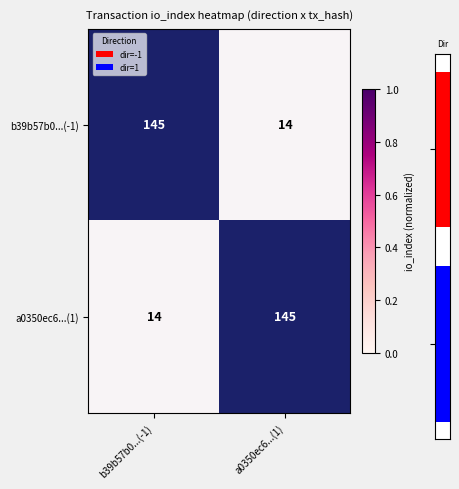

Which series has the largest total across all categories?

b39b57b0...(-1)